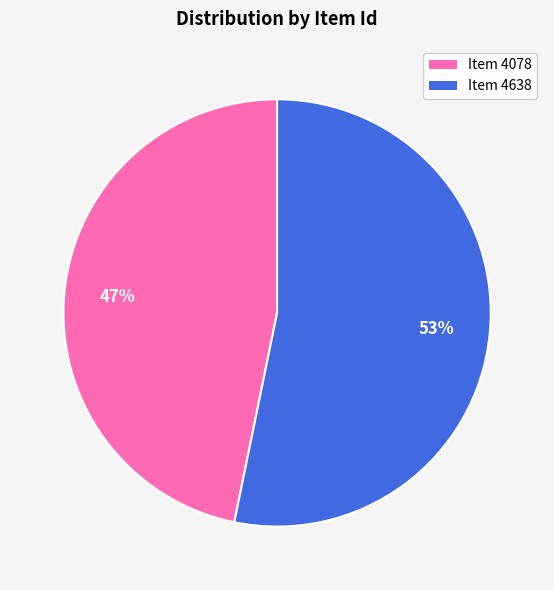

What is the smallest slice in the pie chart?

Item 4078